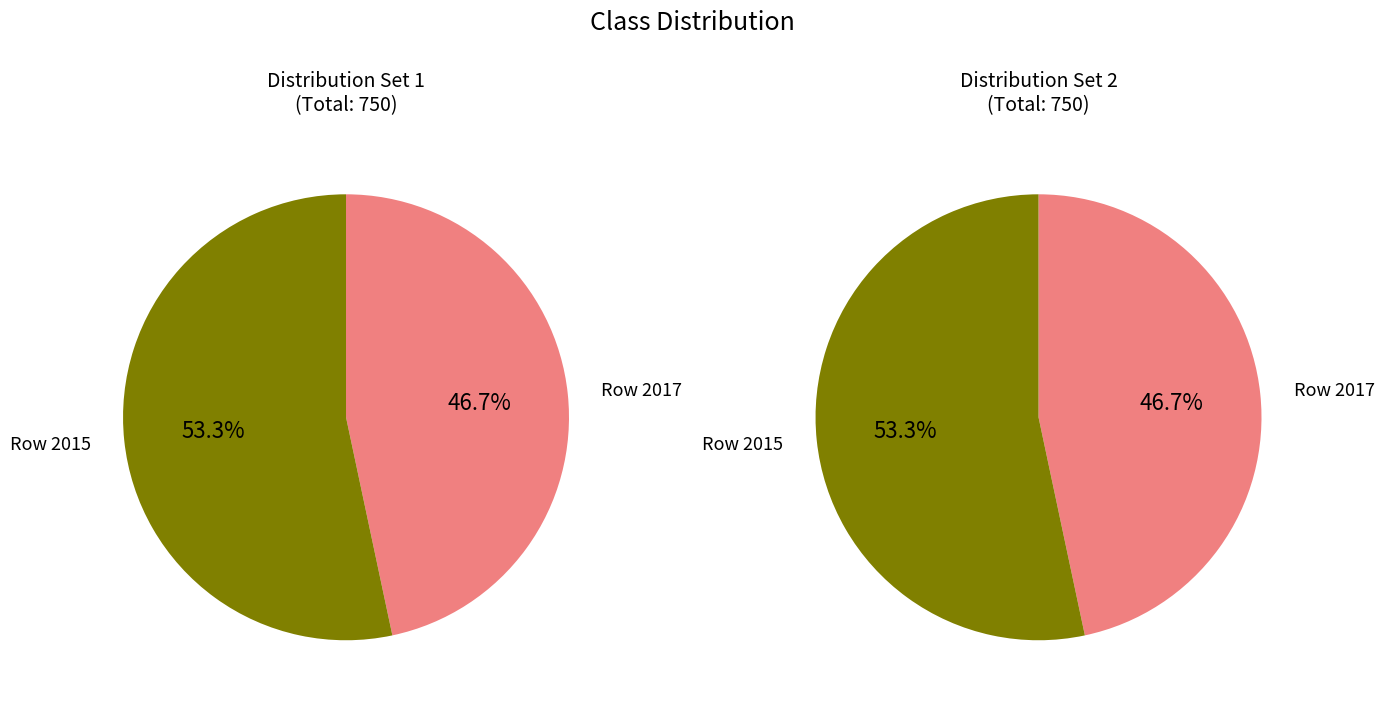

What percentage is the 2017 slice, to the nearest percent?

47%